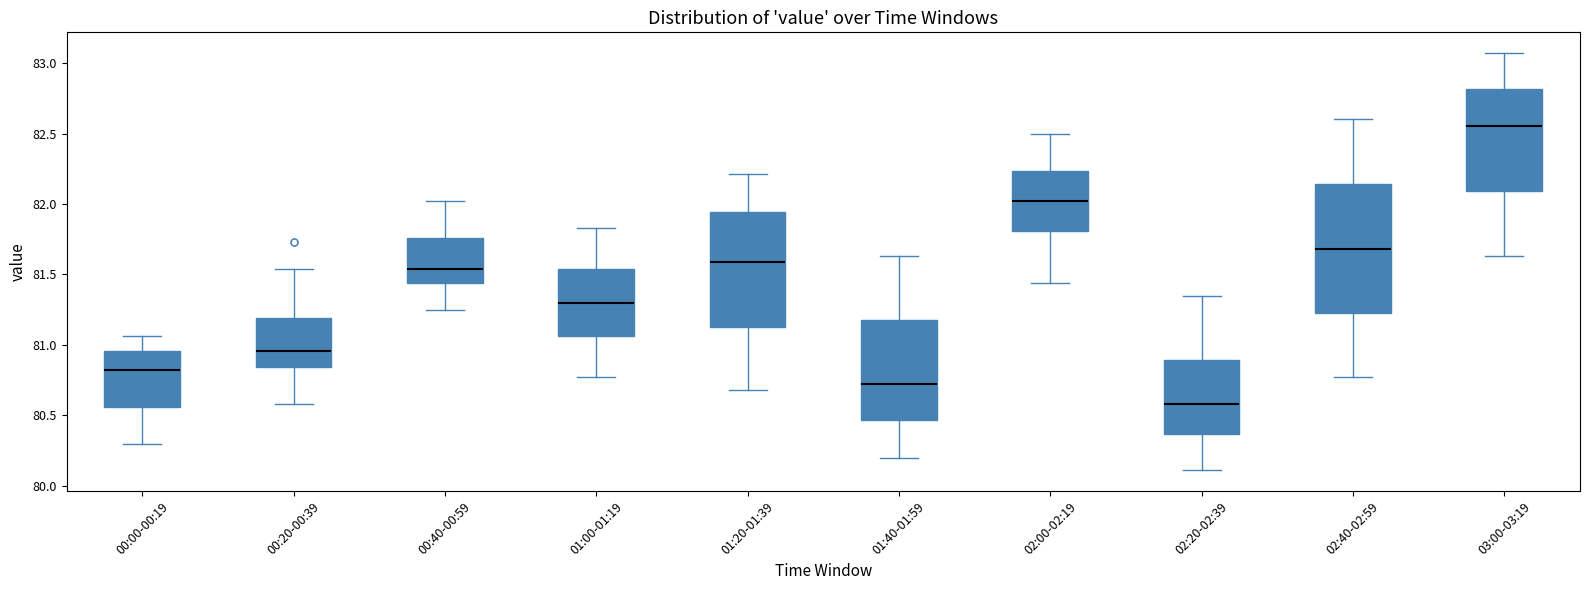

Reading left to right, transcribe this box plot: for each box, give where its median line is, the range the box spans, and where its two whiskers end, as read against the y-axis. The values are not printed on the chart, so give them approximately, as read against the axis.

00:00-00:19: median 80.80, box 80.55 to 80.95, whiskers 80.30 to 81.05
00:20-00:39: median 80.95, box 80.85 to 81.20, whiskers 80.60 to 81.55
00:40-00:59: median 81.55, box 81.45 to 81.75, whiskers 81.25 to 82.00
01:00-01:19: median 81.30, box 81.05 to 81.55, whiskers 80.75 to 81.85
01:20-01:39: median 81.60, box 81.15 to 81.95, whiskers 80.70 to 82.20
01:40-01:59: median 80.75, box 80.45 to 81.20, whiskers 80.20 to 81.65
02:00-02:19: median 82.00, box 81.80 to 82.25, whiskers 81.45 to 82.50
02:20-02:39: median 80.60, box 80.35 to 80.90, whiskers 80.10 to 81.35
02:40-02:59: median 81.70, box 81.25 to 82.15, whiskers 80.75 to 82.60
03:00-03:19: median 82.55, box 82.10 to 82.80, whiskers 81.65 to 83.05